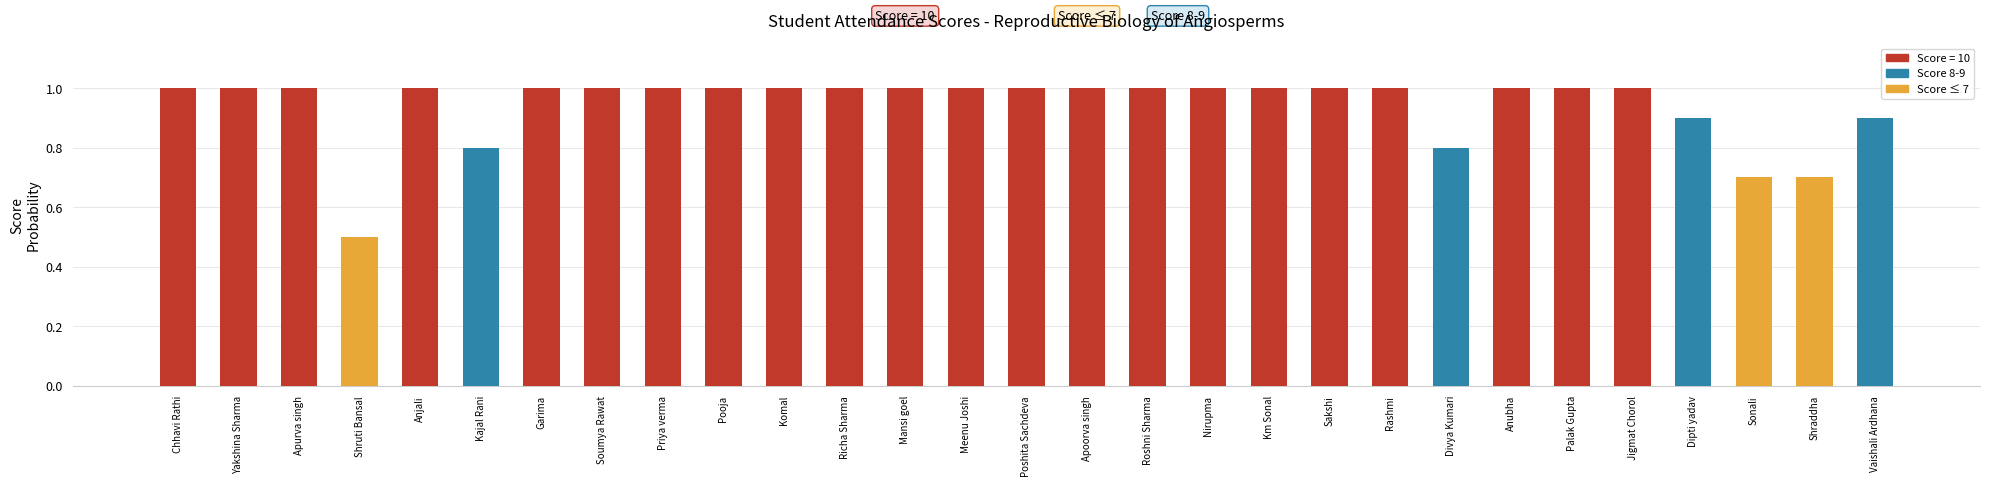

What is the greatest value displayed?

1.0